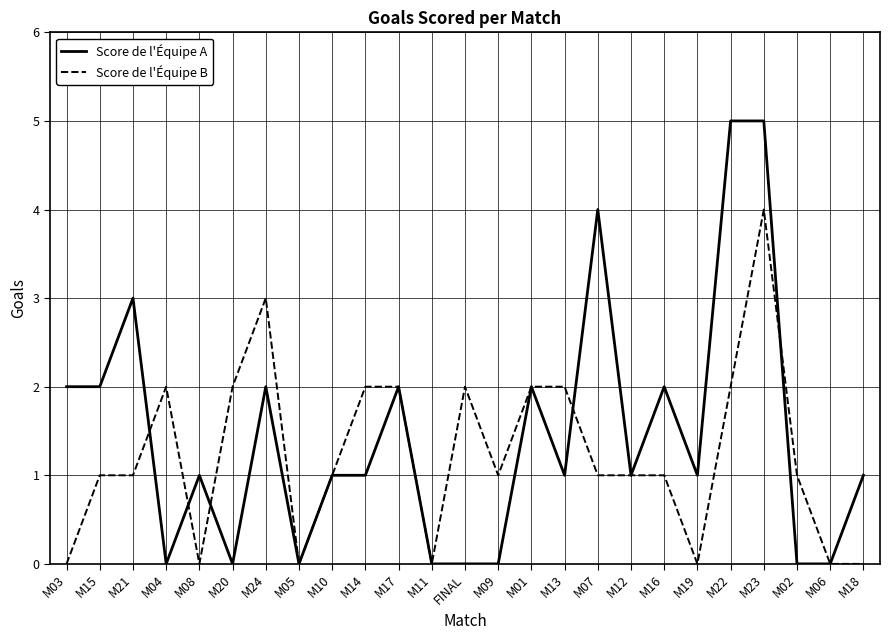

At which category is the sum across all series the highest?

M23